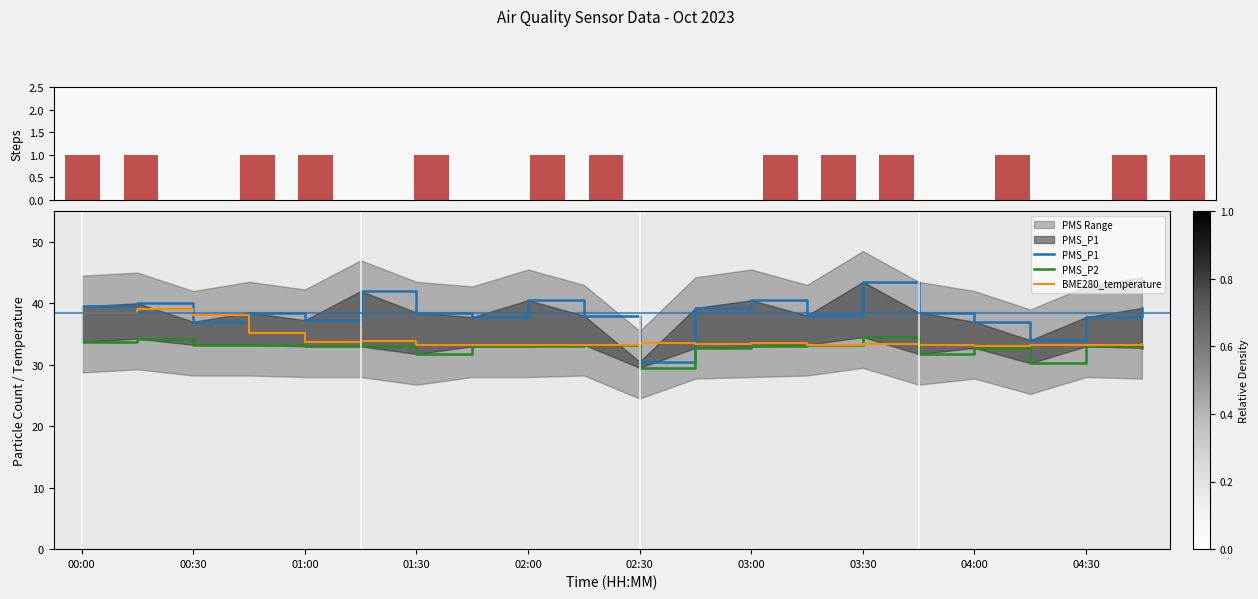

The value of BME280_temperature at 03:00 is 33.6. True or false?

True